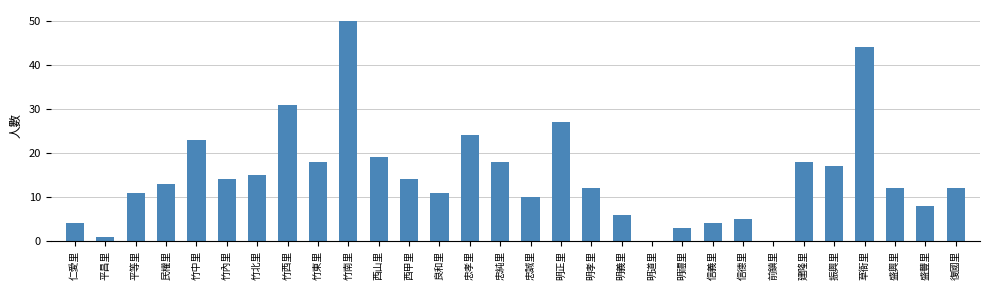

What is the change in value from 竹南里 to 草衙里?

-6